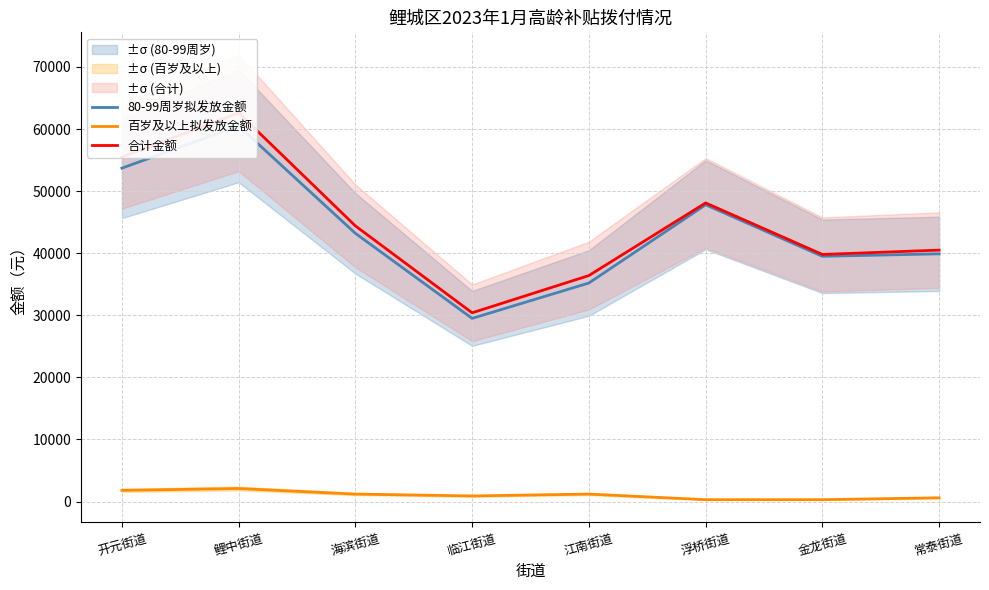

What are all the series names shown in the legend?

80-99周岁拟发放金额, 百岁及以上拟发放金额, 合计金额